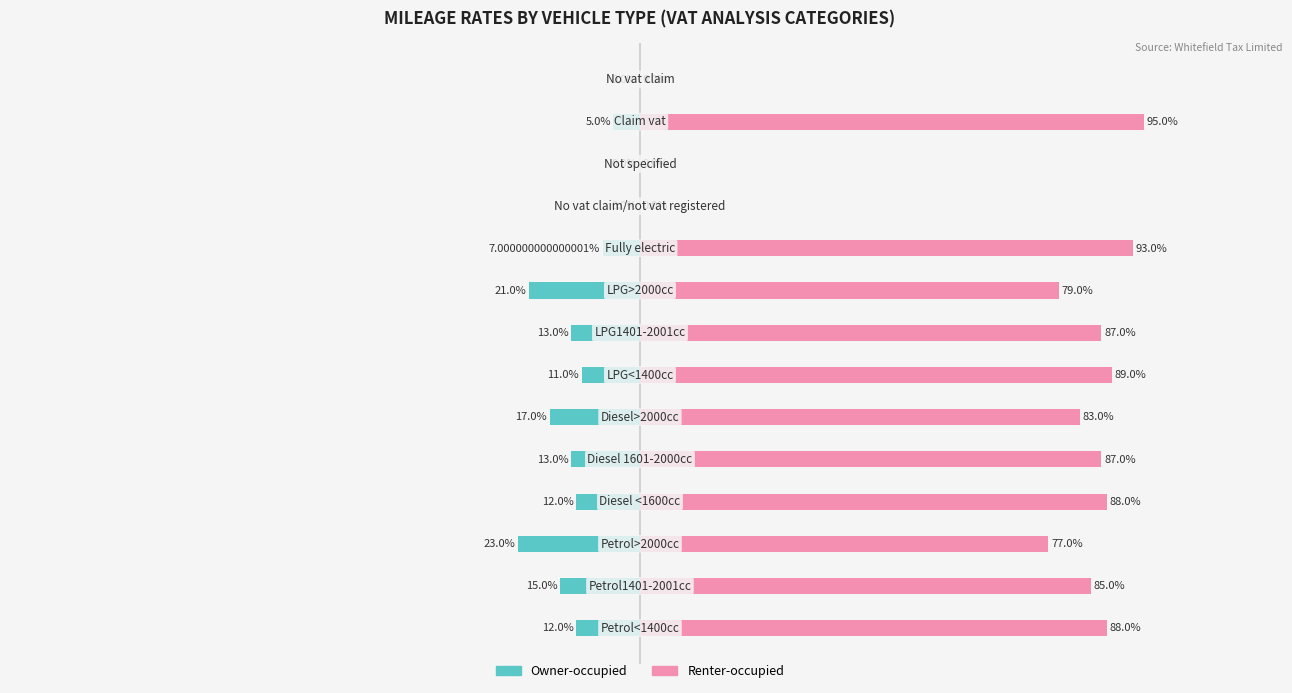

Is the value of Renter-occupied at 9 greater than the value of Owner-occupied at 11?

Yes